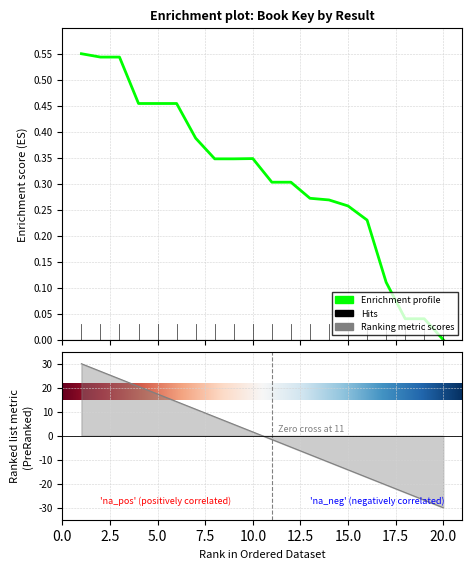

Which label corresponds to the largest value in the chart?

1